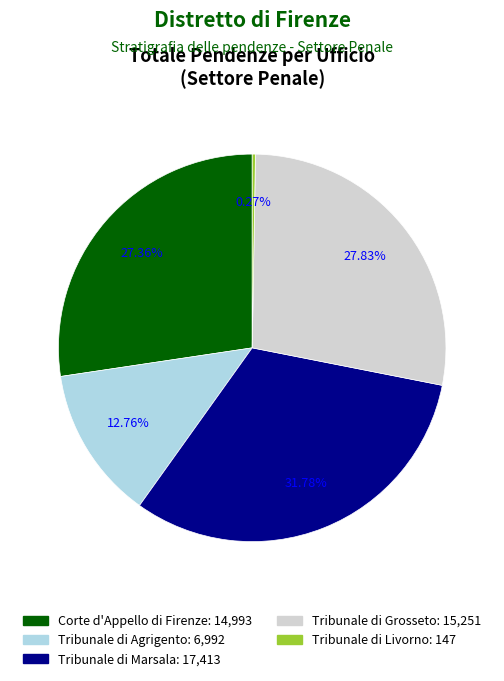

To the nearest percent, what is the combined percentage of Tribunale di Grosseto and Corte d'Appello di Firenze?

55%